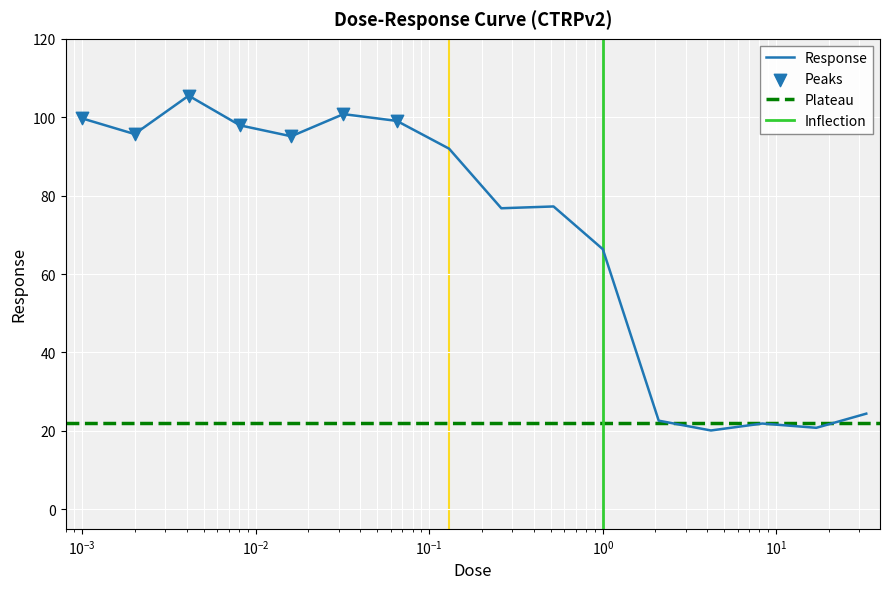

What is the lowest value of the Response series?

20.1